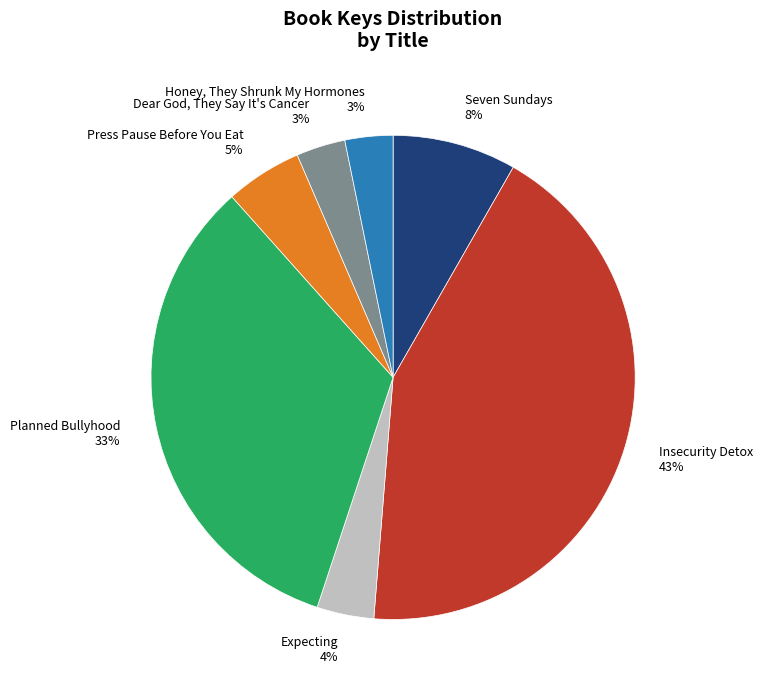

Between Seven Sundays and Honey, They Shrunk My Hormones, which is larger?

Seven Sundays